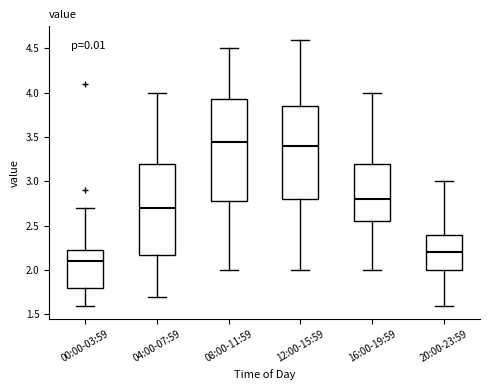

Reading left to right, read every box against the y-axis: the position of its median line, the range the box covers, and the ends of its whiskers. The values are not printed on the chart, so give them approximately, as read against the axis.

00:00-03:59: median 2.10, box 1.80 to 2.25, whiskers 1.60 to 2.70
04:00-07:59: median 2.70, box 2.20 to 3.20, whiskers 1.70 to 4.00
08:00-11:59: median 3.45, box 2.80 to 3.95, whiskers 2.00 to 4.50
12:00-15:59: median 3.40, box 2.80 to 3.85, whiskers 2.00 to 4.60
16:00-19:59: median 2.80, box 2.55 to 3.20, whiskers 2.00 to 4.00
20:00-23:59: median 2.20, box 2.00 to 2.40, whiskers 1.60 to 3.00